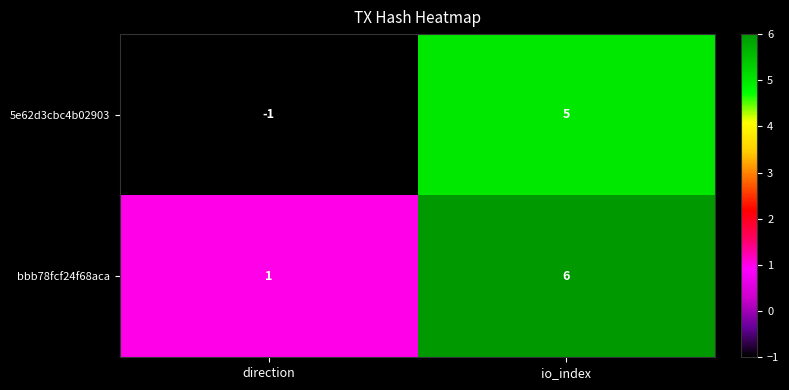

Rank the categories by bbb78fcf24f68aca value from highest to lowest.

io_index, direction